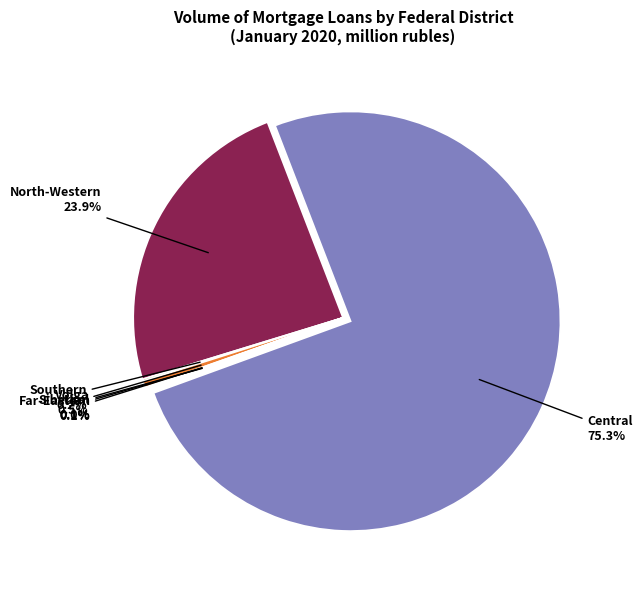

Which category accounts for the majority?

Central Federal District